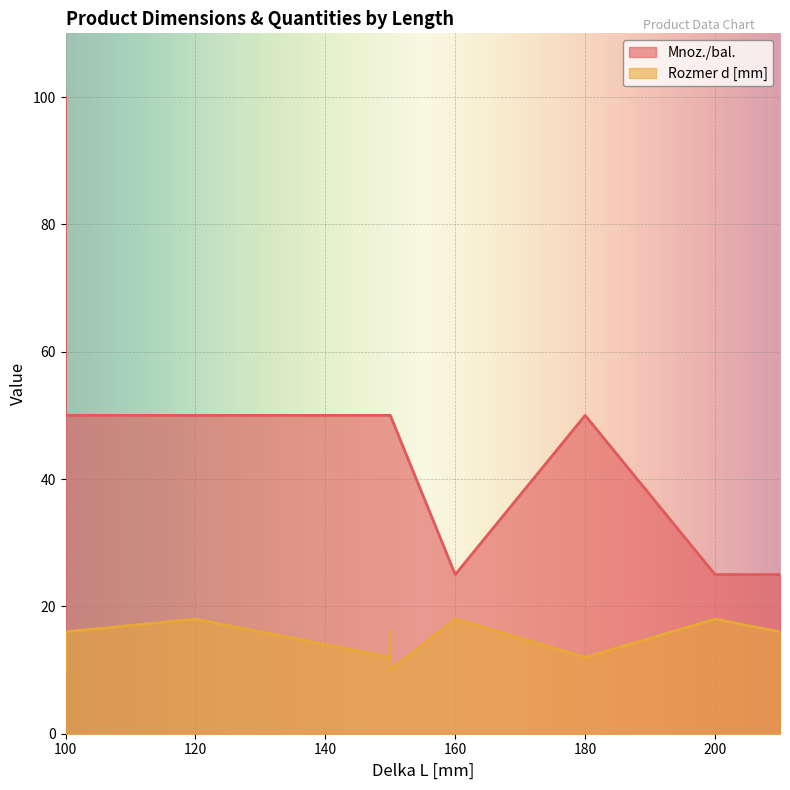

Count the Mnoz./bal. values in the range 25 to 50.

9